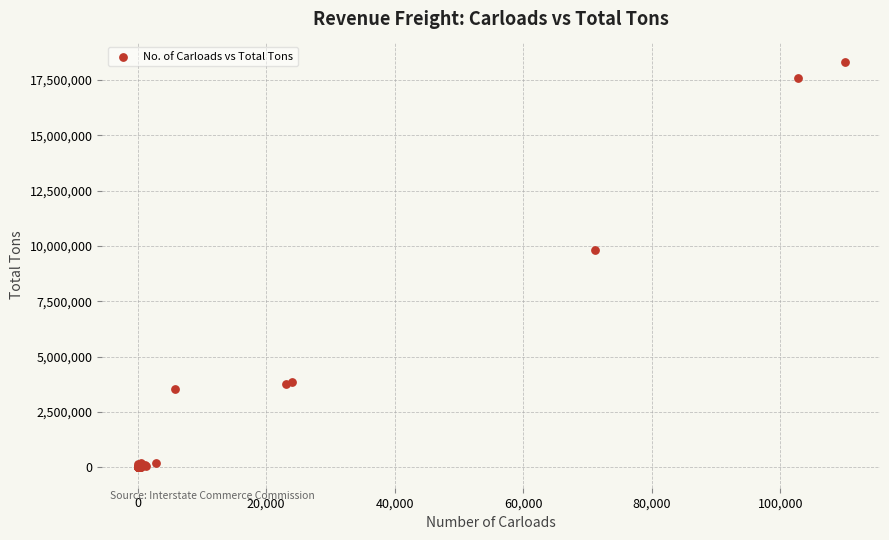

What Y value in the scatter plot is closest to 9155465?

9803333